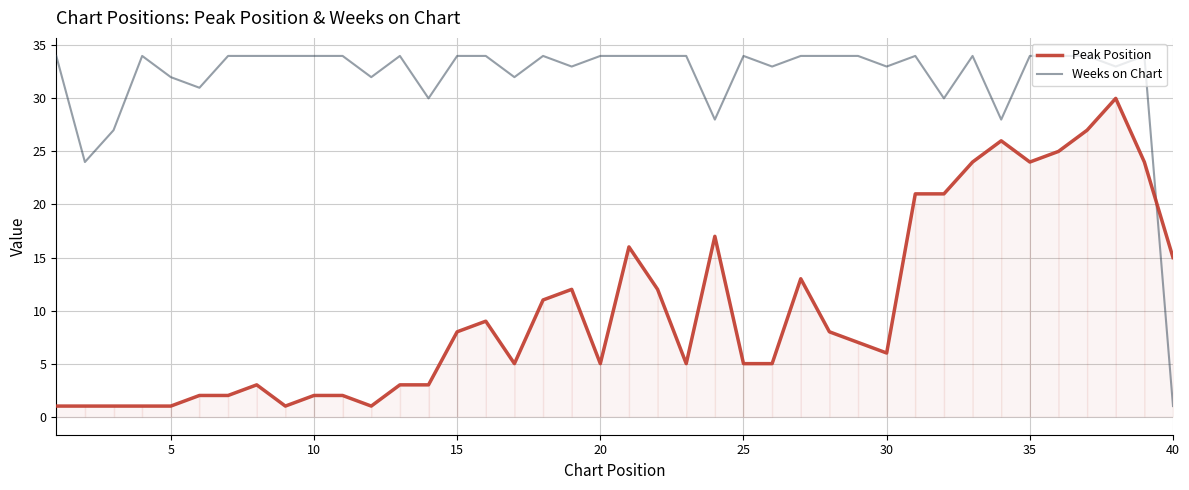

What are all the series names shown in the legend?

Peak Position, Weeks on Chart